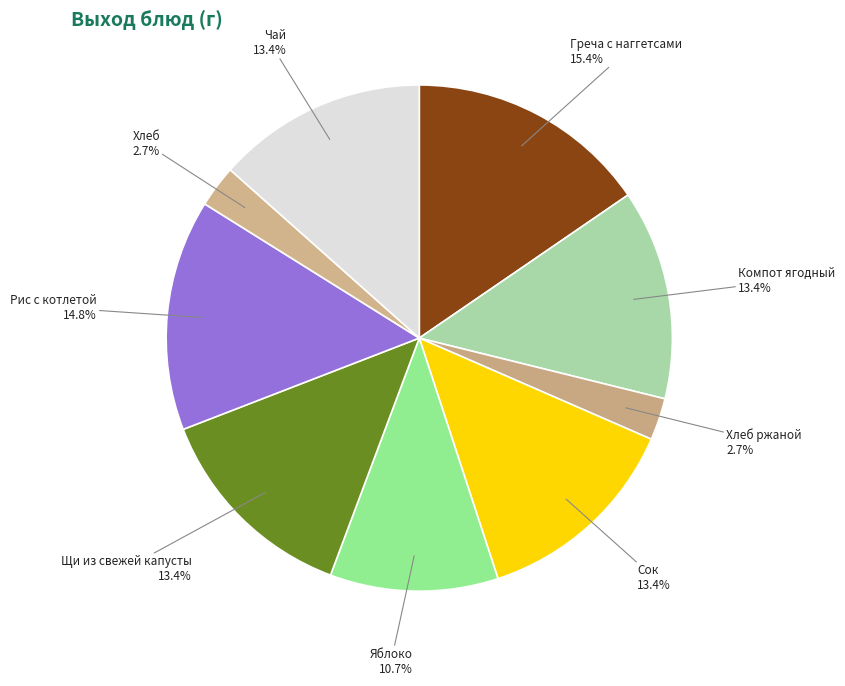

How many slices are in this pie chart?

9